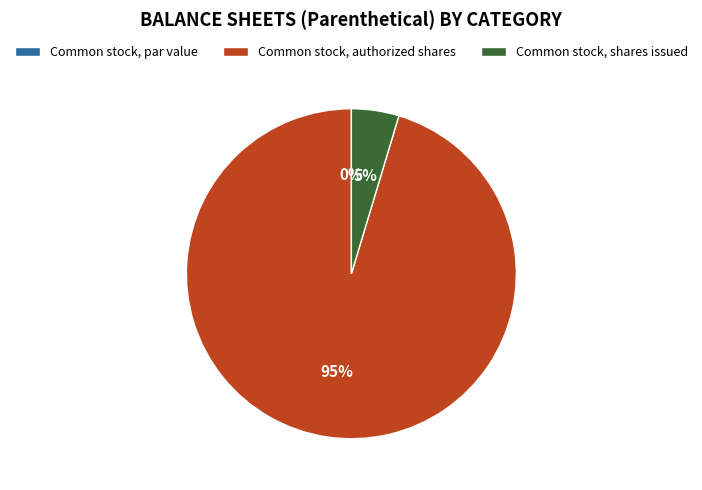

Rank the categories by value from lowest to highest.

Common stock, par value, Common stock, shares issued, Common stock, authorized shares